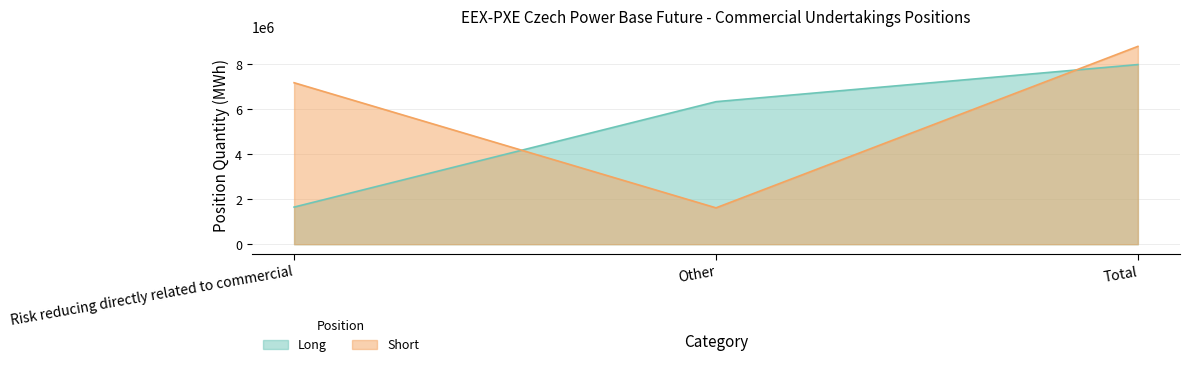

What is the label of the 3rd point from the left?

Total